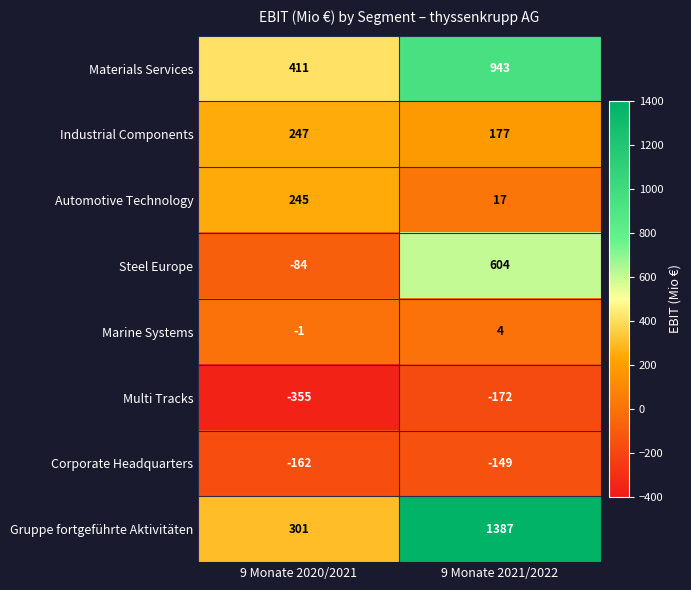

List the series in order of their peak value, lowest first.

Multi Tracks, Corporate Headquarters, Marine Systems, Automotive Technology, Industrial Components, Steel Europe, Materials Services, Gruppe fortgeführte Aktivitäten